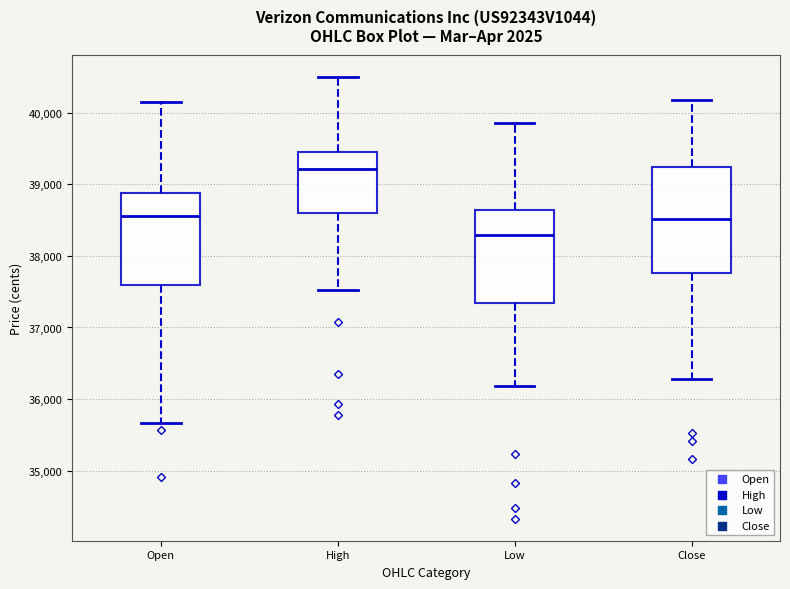

Which box has the lowest median line?

Low